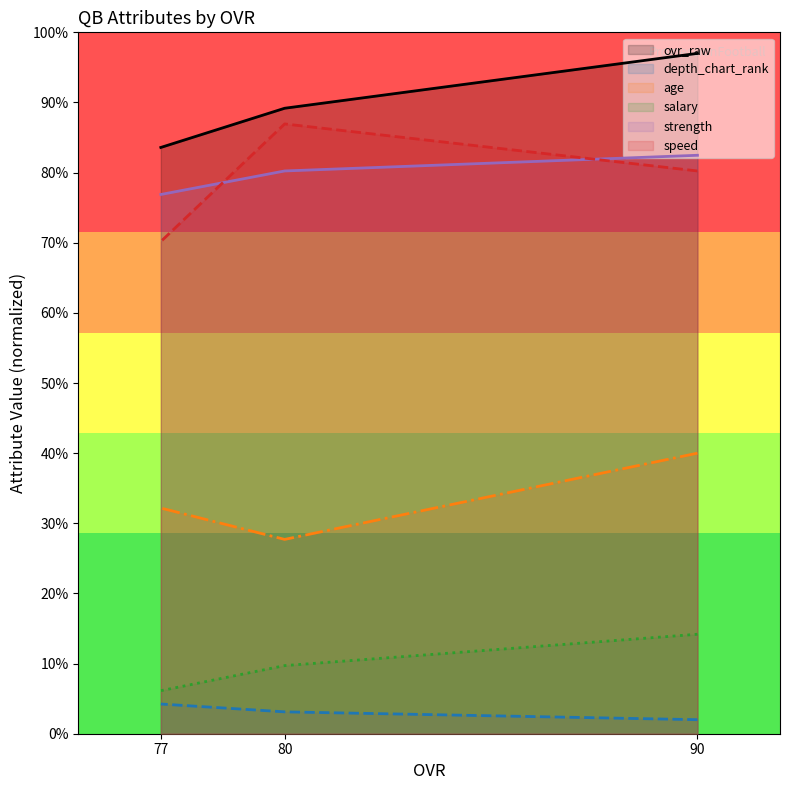

What is the value of the ovr_raw (line) point at the 2nd from the left?

89.2